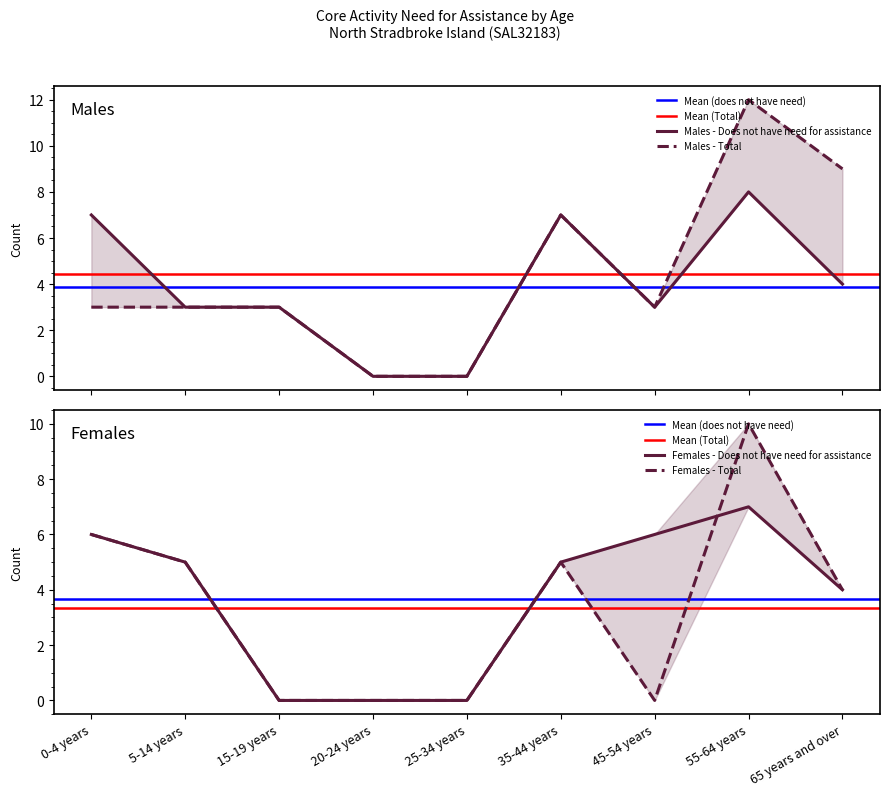

Is it true that Males - Does not have need for assistance equals 0 at 25-34 years?

True